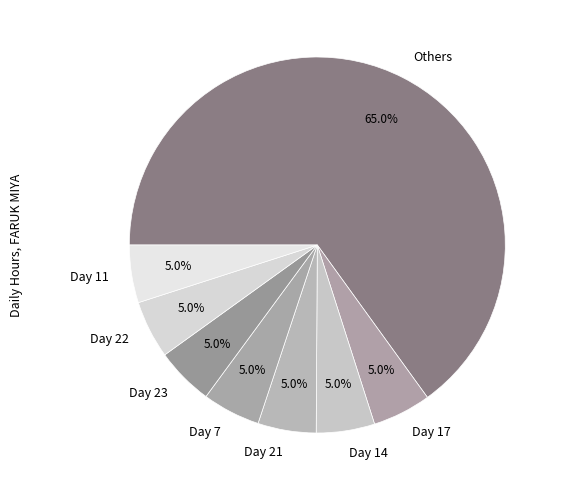

What is the majority slice?

Others